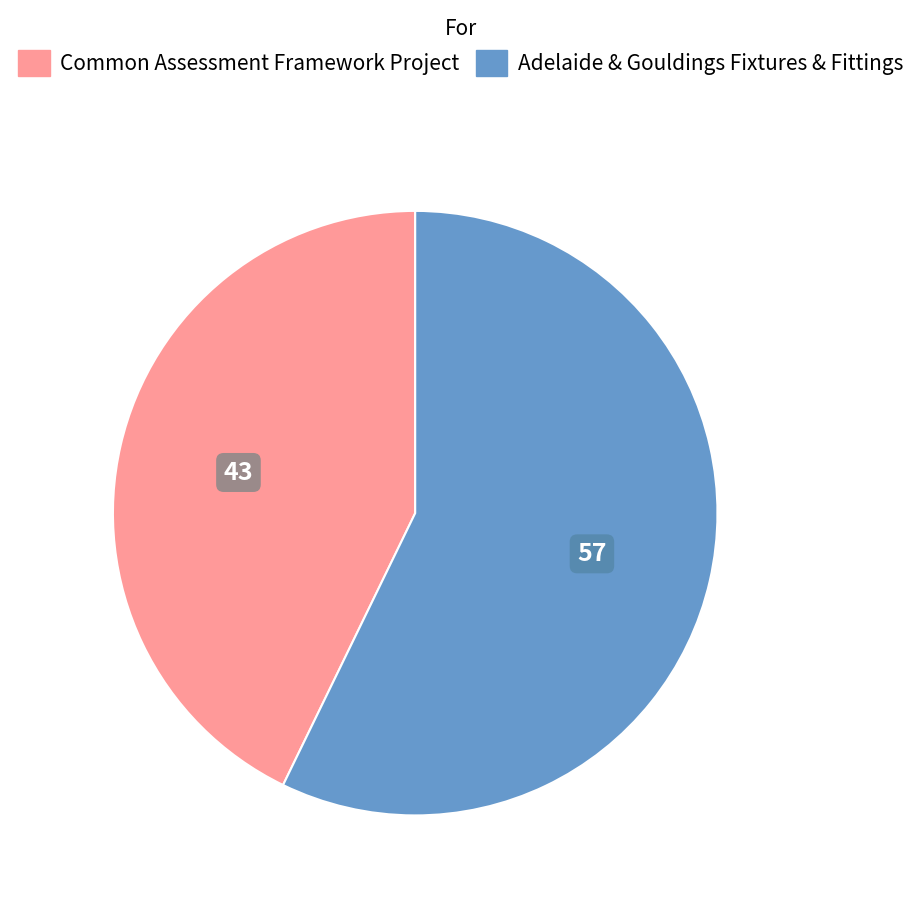

Is there a majority slice in this chart?

Yes